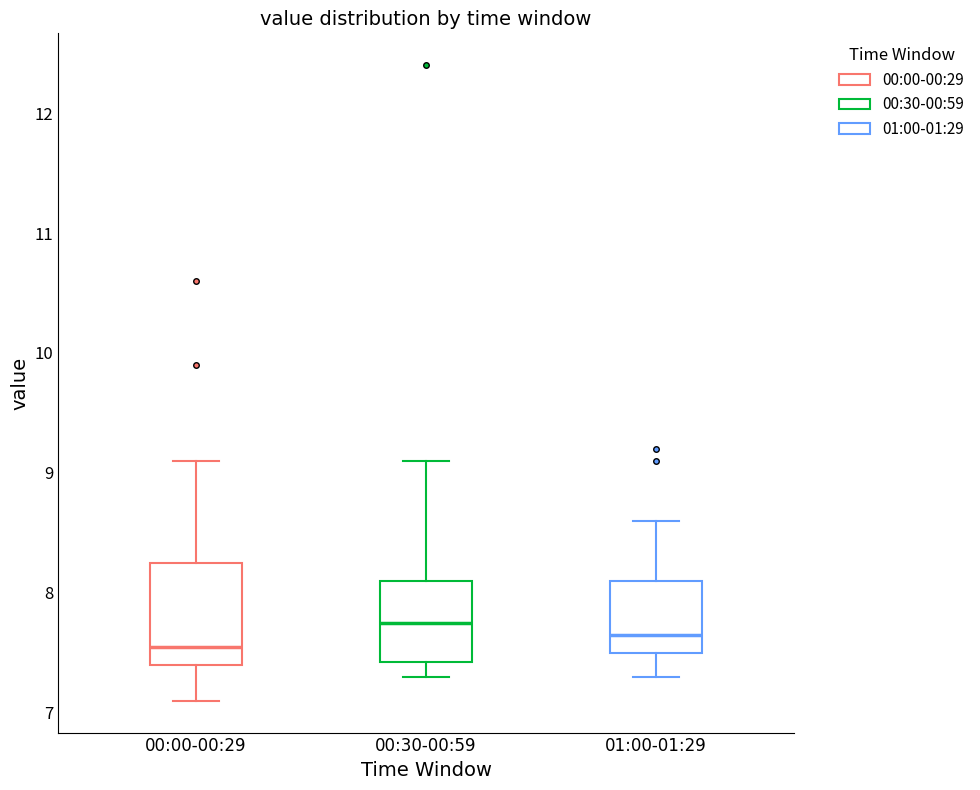

Where does the lower whisker of the box for 00:00-00:29 end on the y-axis? The values are not printed on the chart, so give them approximately, as read against the axis.

7.1